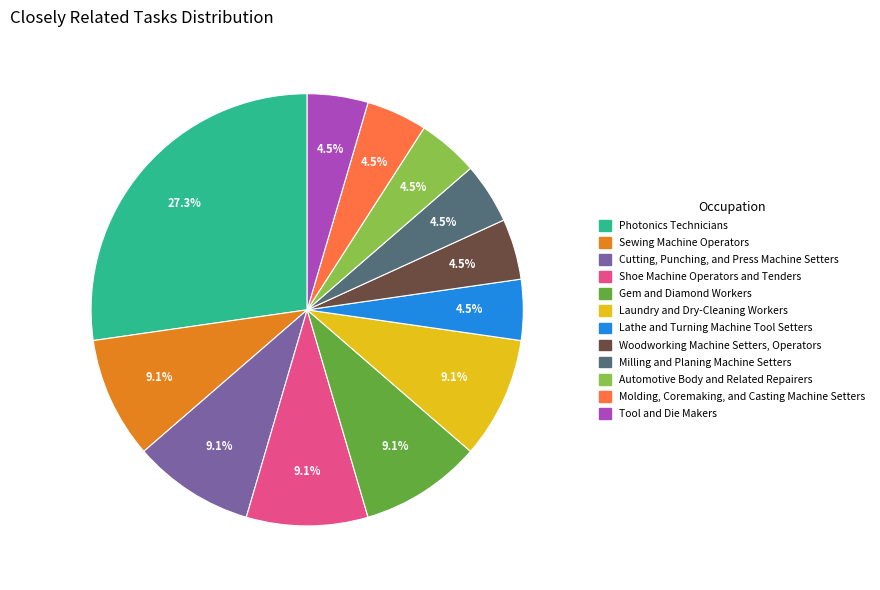

True or false: Sewing Machine Operators accounts for 1% of the total.

False